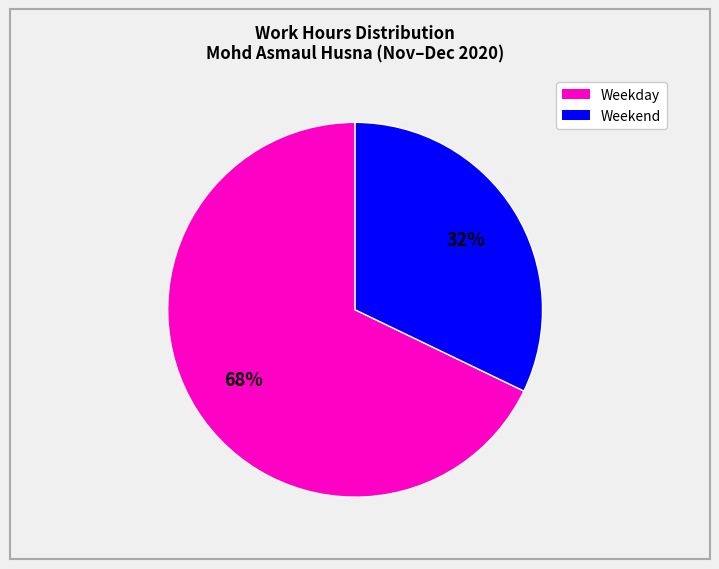

Is there any slice that represents more than half of the pie?

Yes